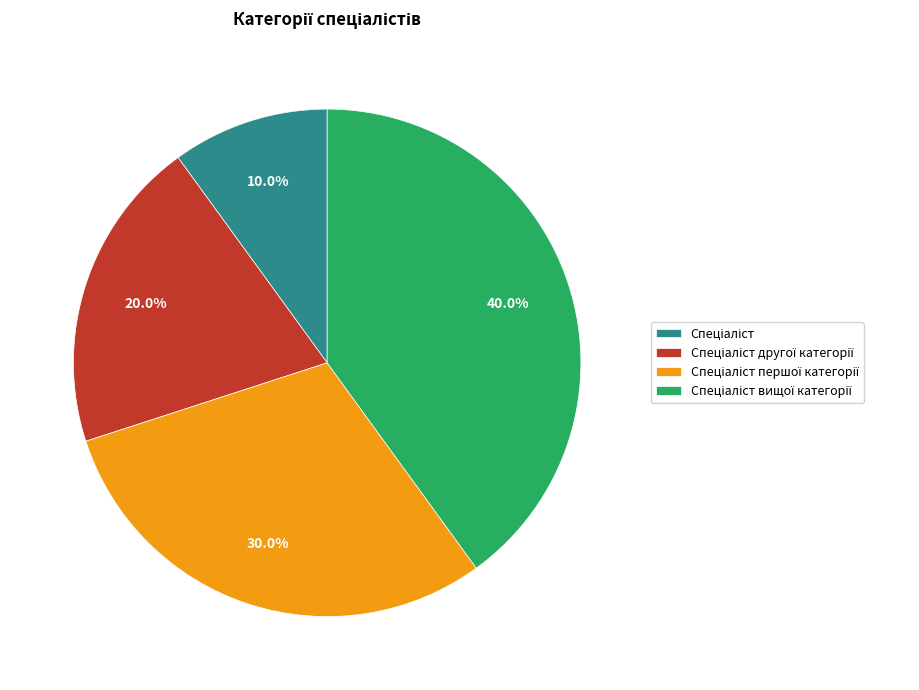

Is there a majority slice in this chart?

No